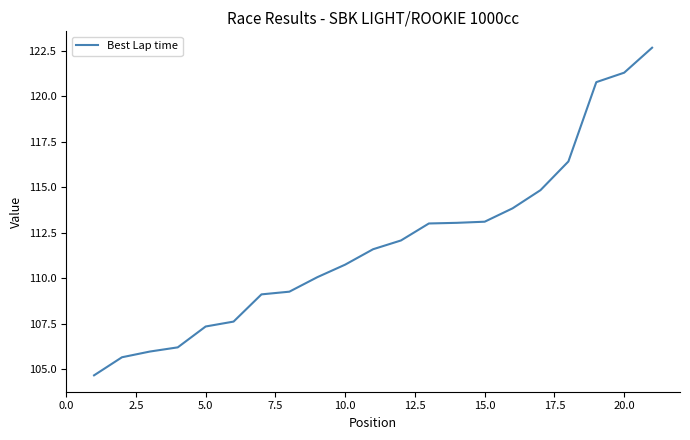

What is the minimum value shown in the chart?

104.7